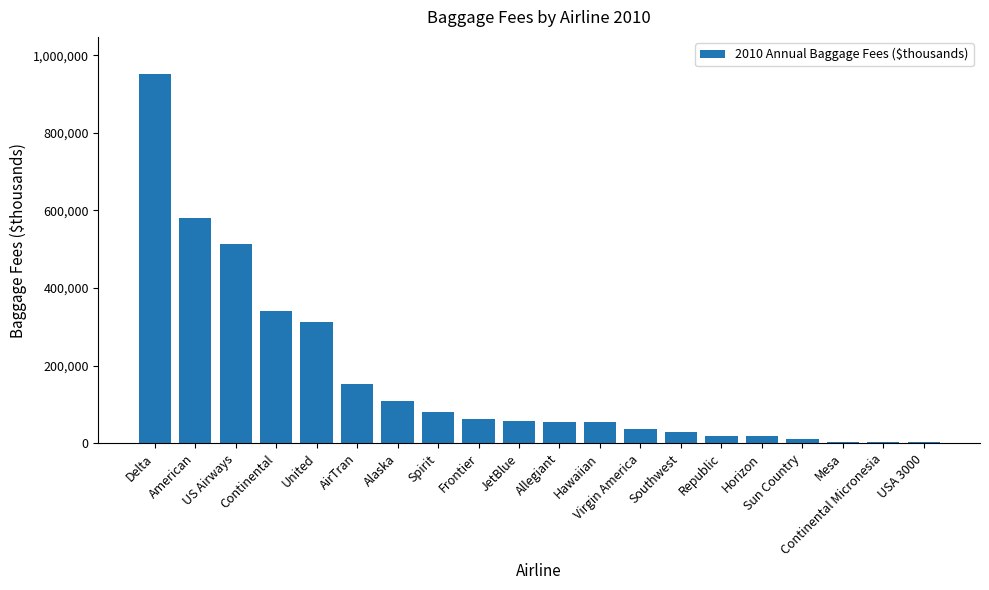

What is the sum of the values at Sun Country and Allegiant?

67536